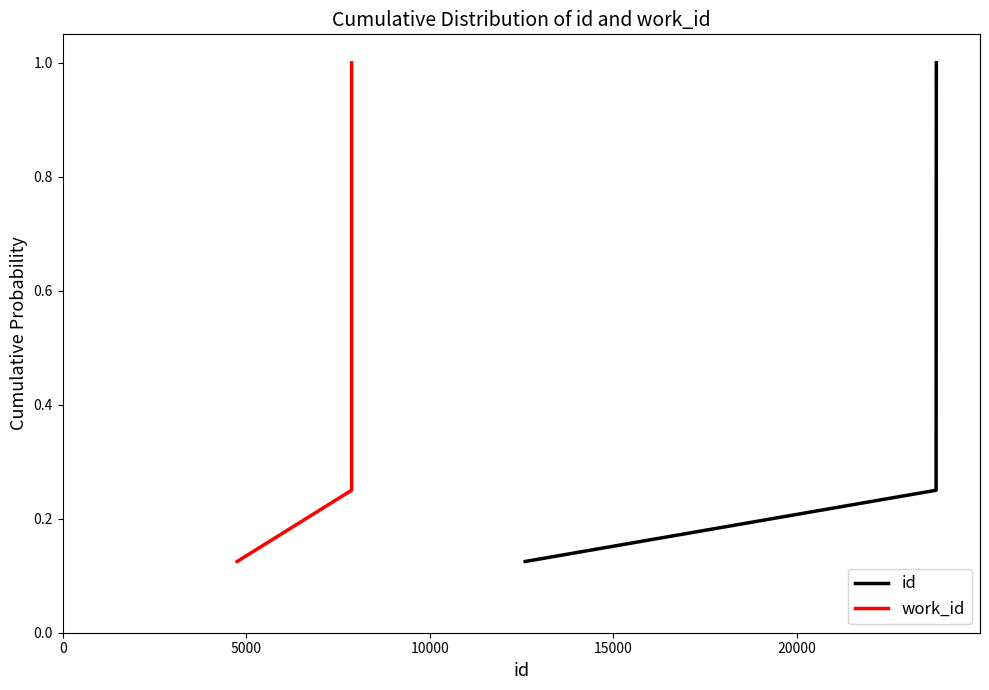

What is the maximum value for id?

1.0